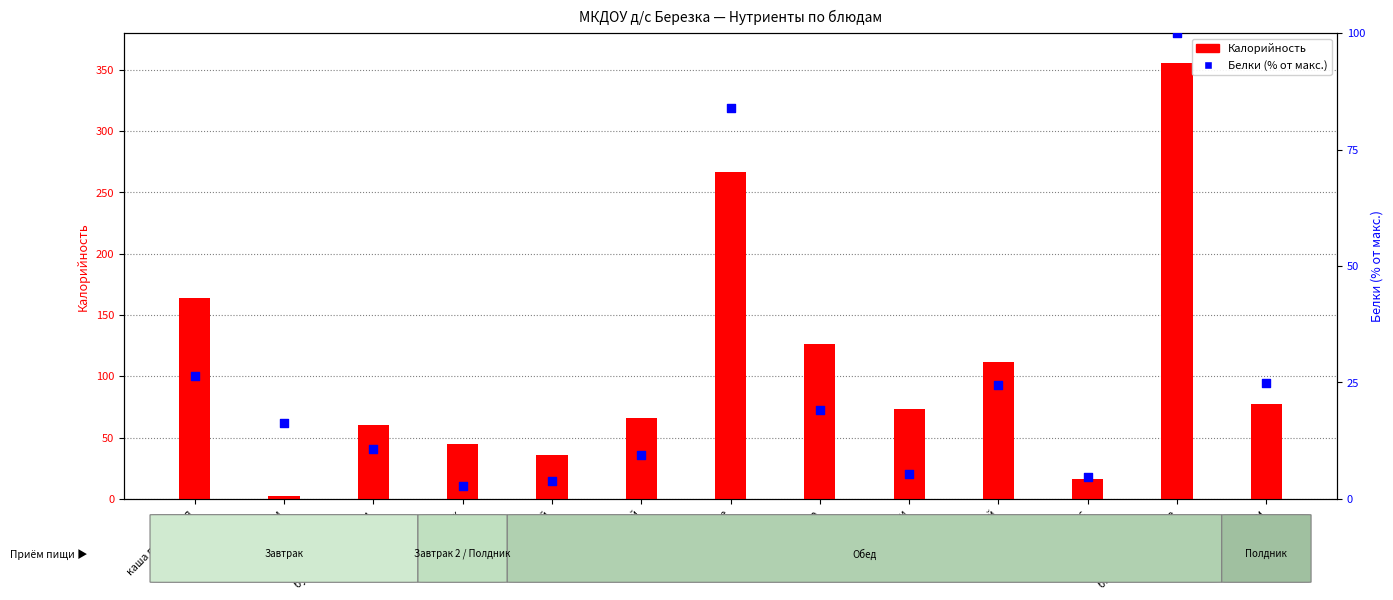

Which series contains the lowest Y value?

Калорийность (трансф.)